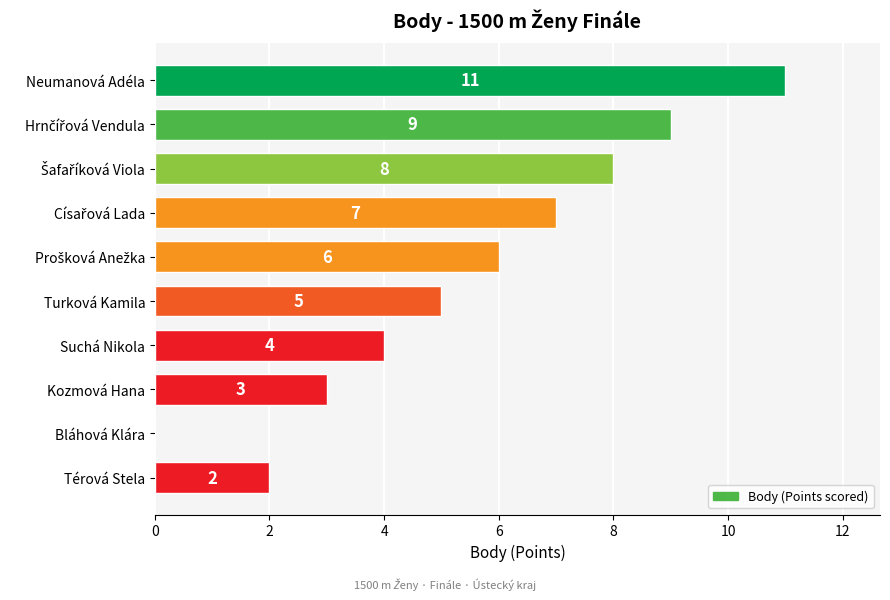

How many distinct data groups are displayed?

1